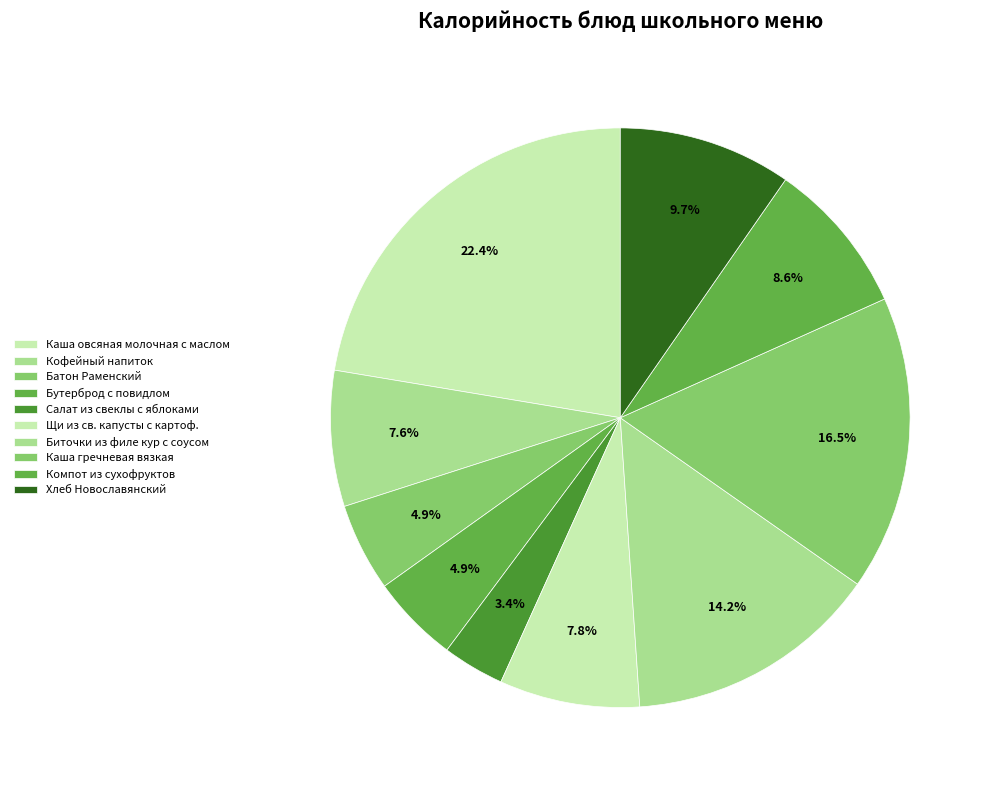

Rank the categories by value from highest to lowest.

Каша овсяная молочная с маслом, Каша гречневая вязкая, Биточки из филе кур с соусом, Хлеб Новославянский, Компот из сухофруктов, Щи из св. капусты с картоф., Кофейный напиток, Батон Раменский, Бутерброд с повидлом, Салат из свеклы с яблоками